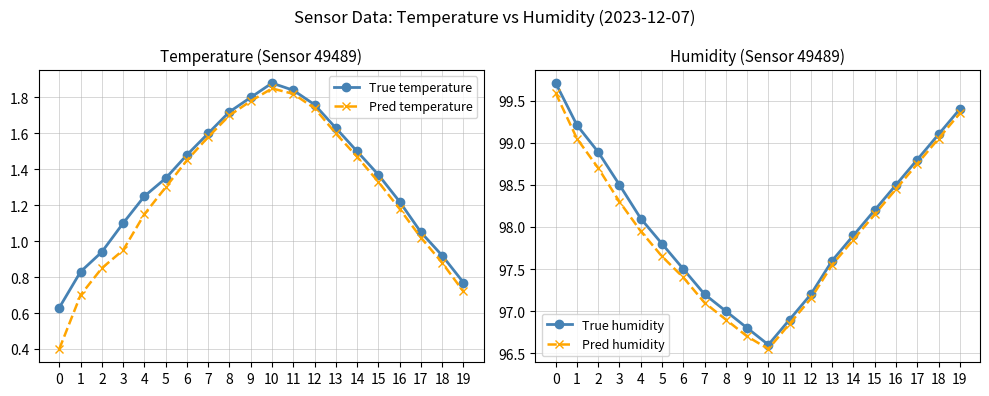

List the series in order of their peak value, lowest first.

Pred temperature, True temperature, Pred humidity, True humidity